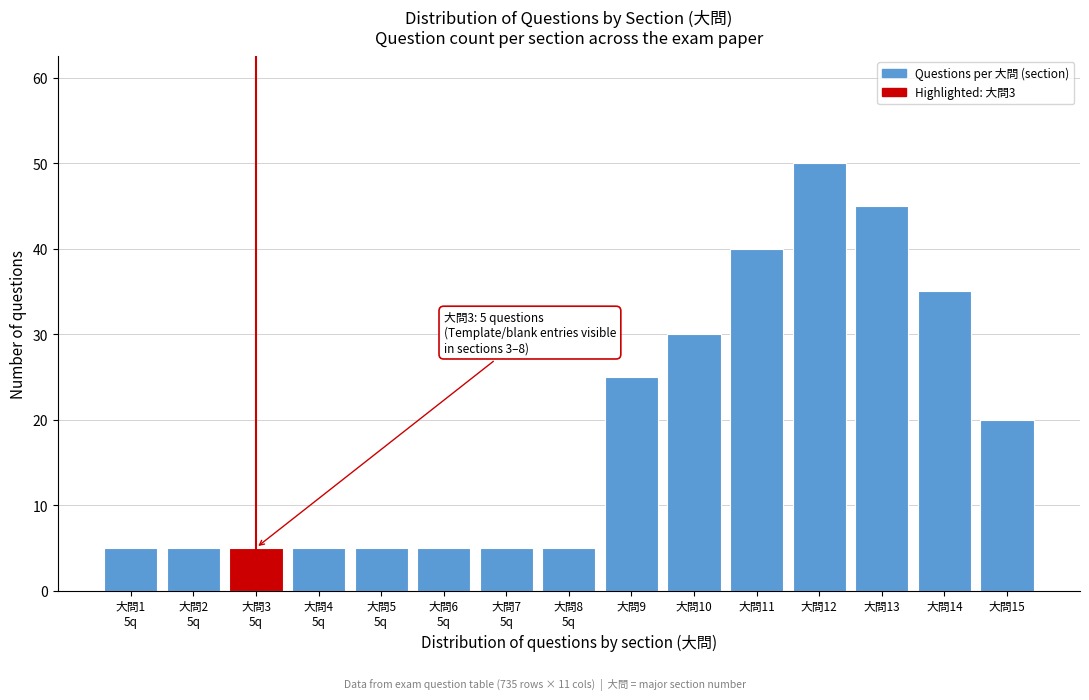

Reading right to left, list all the values displayed in this chart.

20	35	45	50	40	30	25	5	5	5	5	5	5	5	5